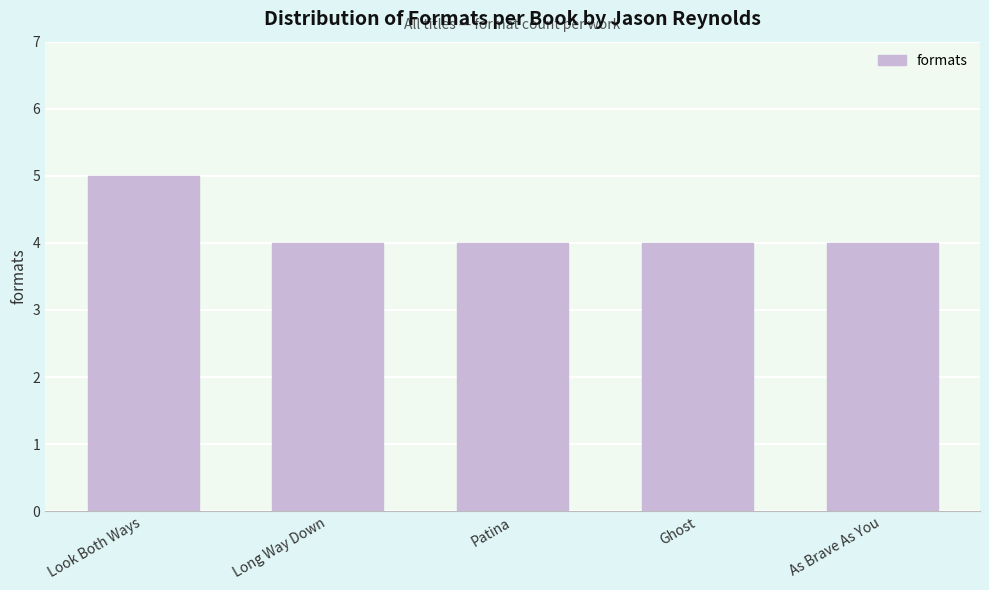

Reading left to right, extract all data points from this chart.

Look Both Ways=5	Long Way Down=4	Patina=4	Ghost=4	As Brave As You=4